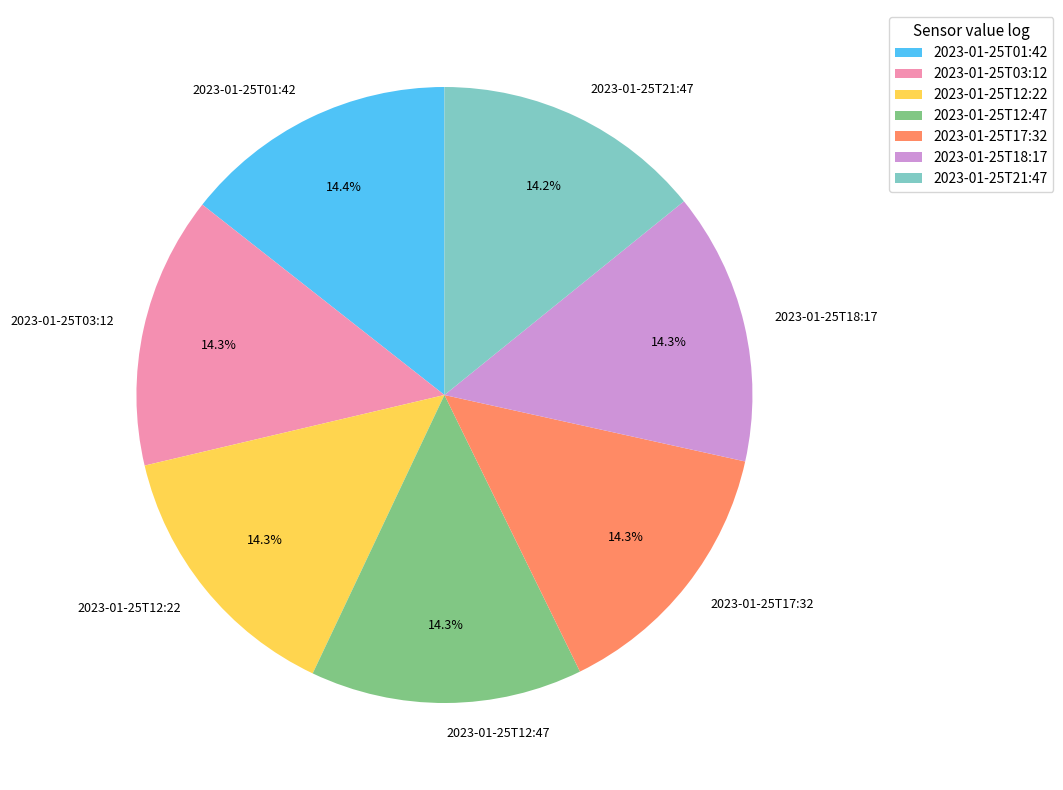

To the nearest percent, what percentage of the pie is 2023-01-25T12:47?

14%